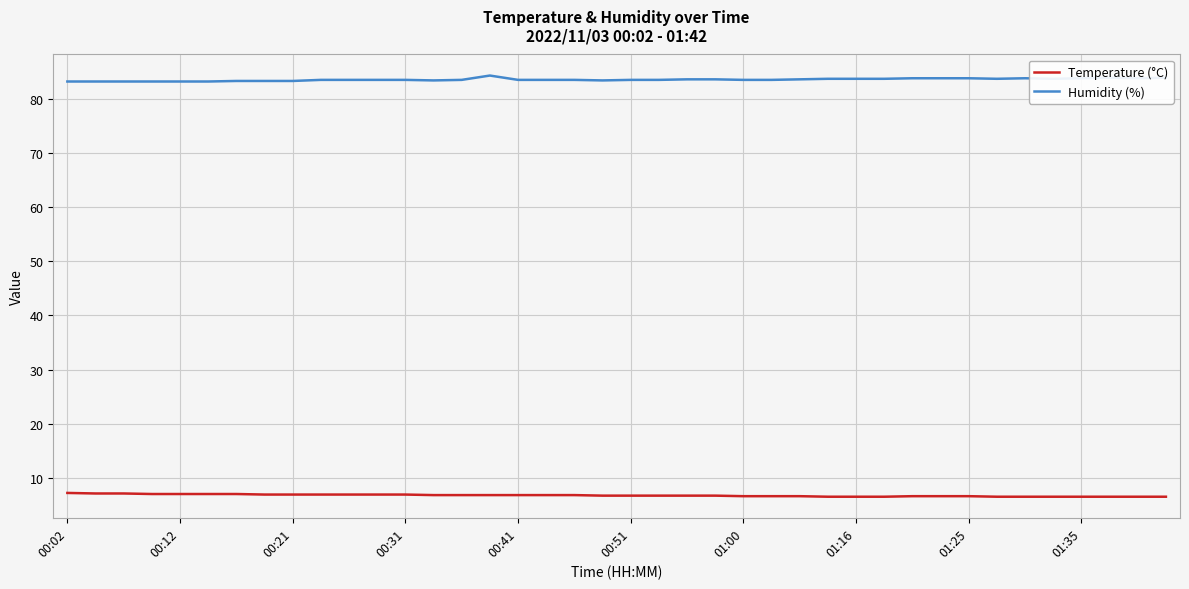

What is the highest value of the Humidity (%) series?

84.3